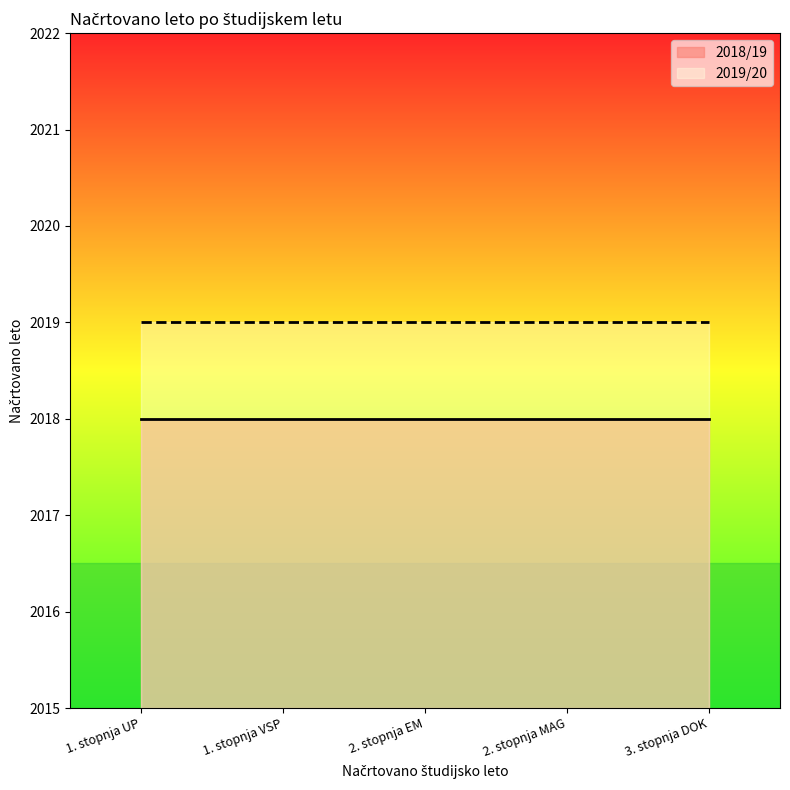

What is the approximate value of 2018 at 4?

2018